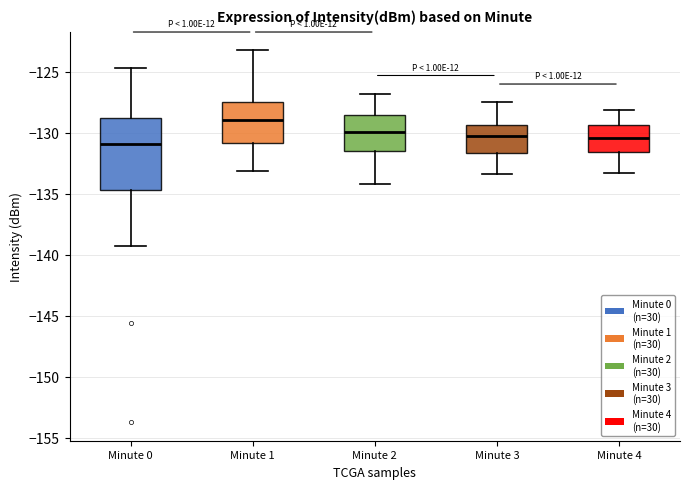

Where does the upper whisker of the box for Minute 3 end on the y-axis? The values are not printed on the chart, so give them approximately, as read against the axis.

-127.5